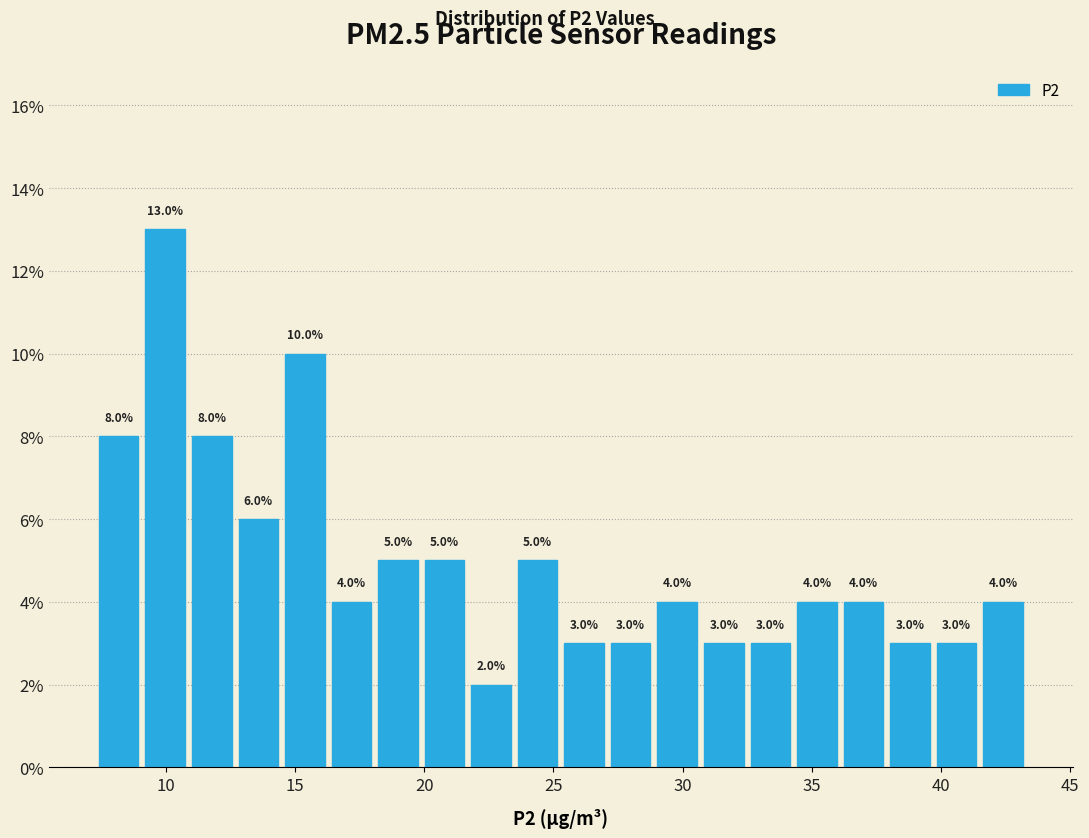

Around what value on the x-axis is the tallest bar? Give the approximate position of its centre, as read against the axis.

10.0